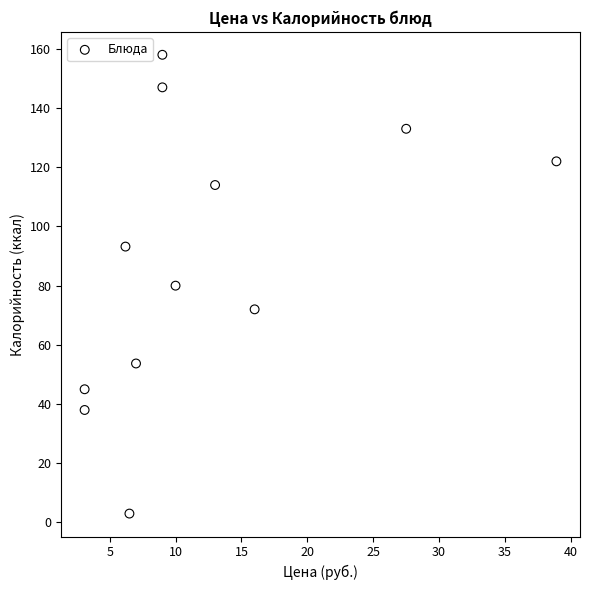

What is the range of Y values (max minus min)?

155.0